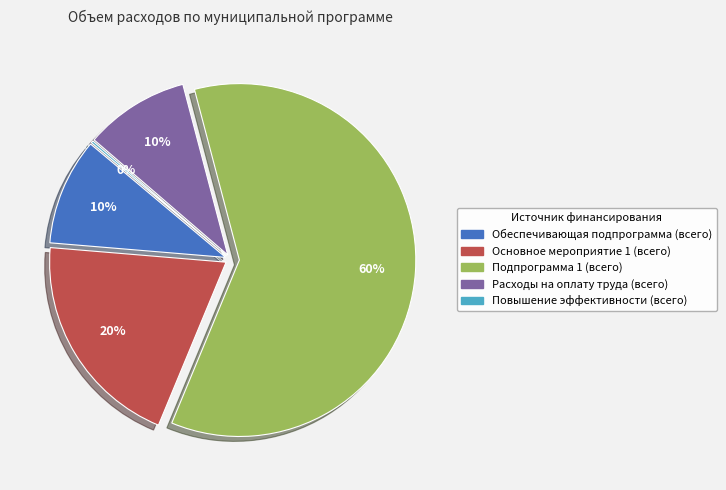

Which category has the smallest portion of the pie?

Повышение эффективности (всего)